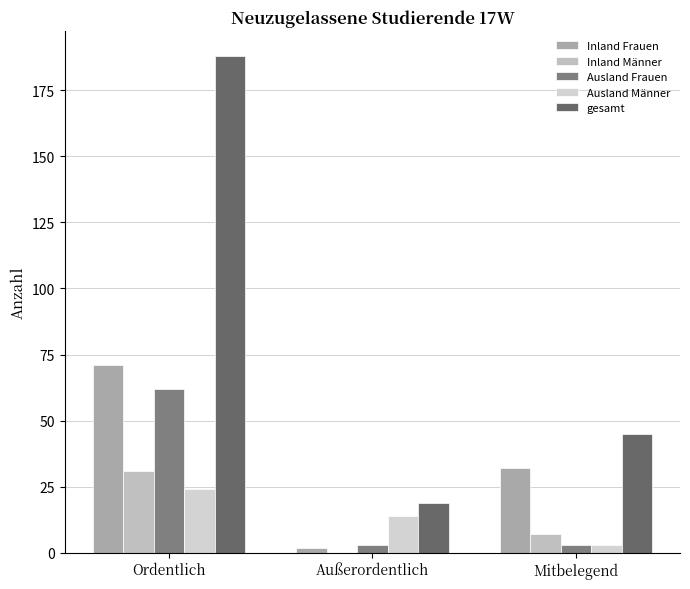

What is the maximum value shown in the chart?

188